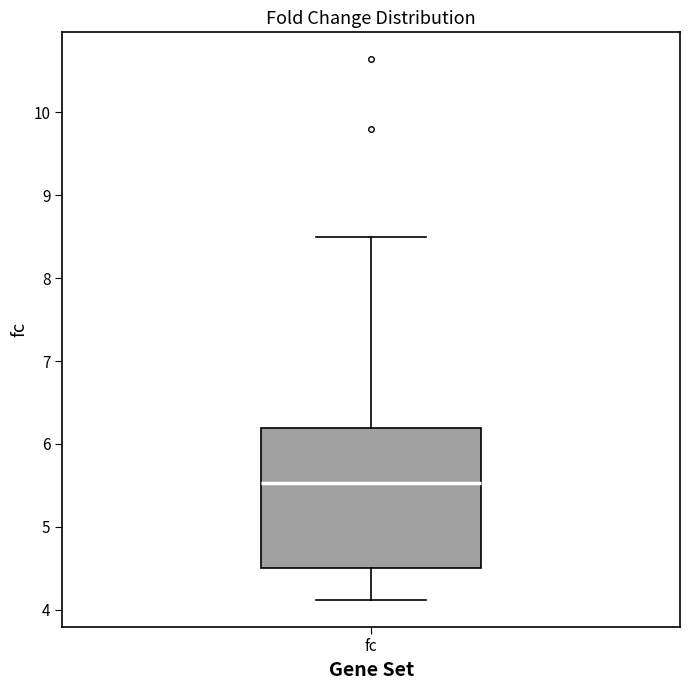

Read this box plot against the y-axis: the position of the median line, the range covered by the box, and the ends of both whiskers. The values are not printed on the chart, so give them approximately, as read against the axis.

median 5.5, box 4.5 to 6.2, whiskers 4.1 to 8.5